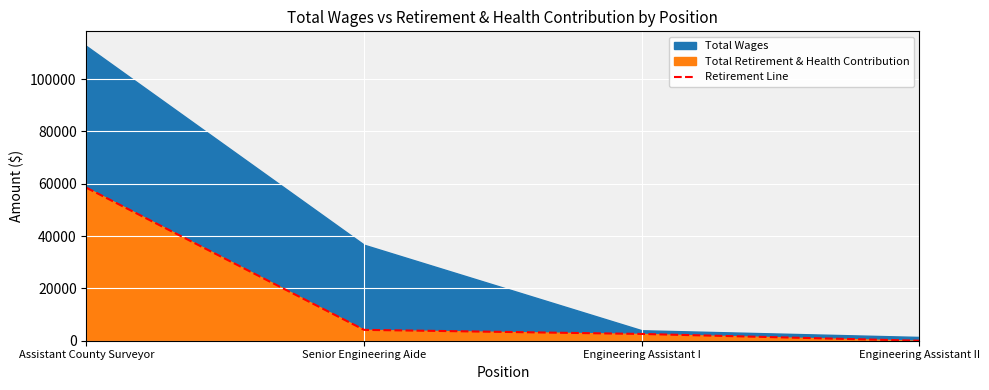

Which category has the lowest value across all series?

Engineering Assistant II